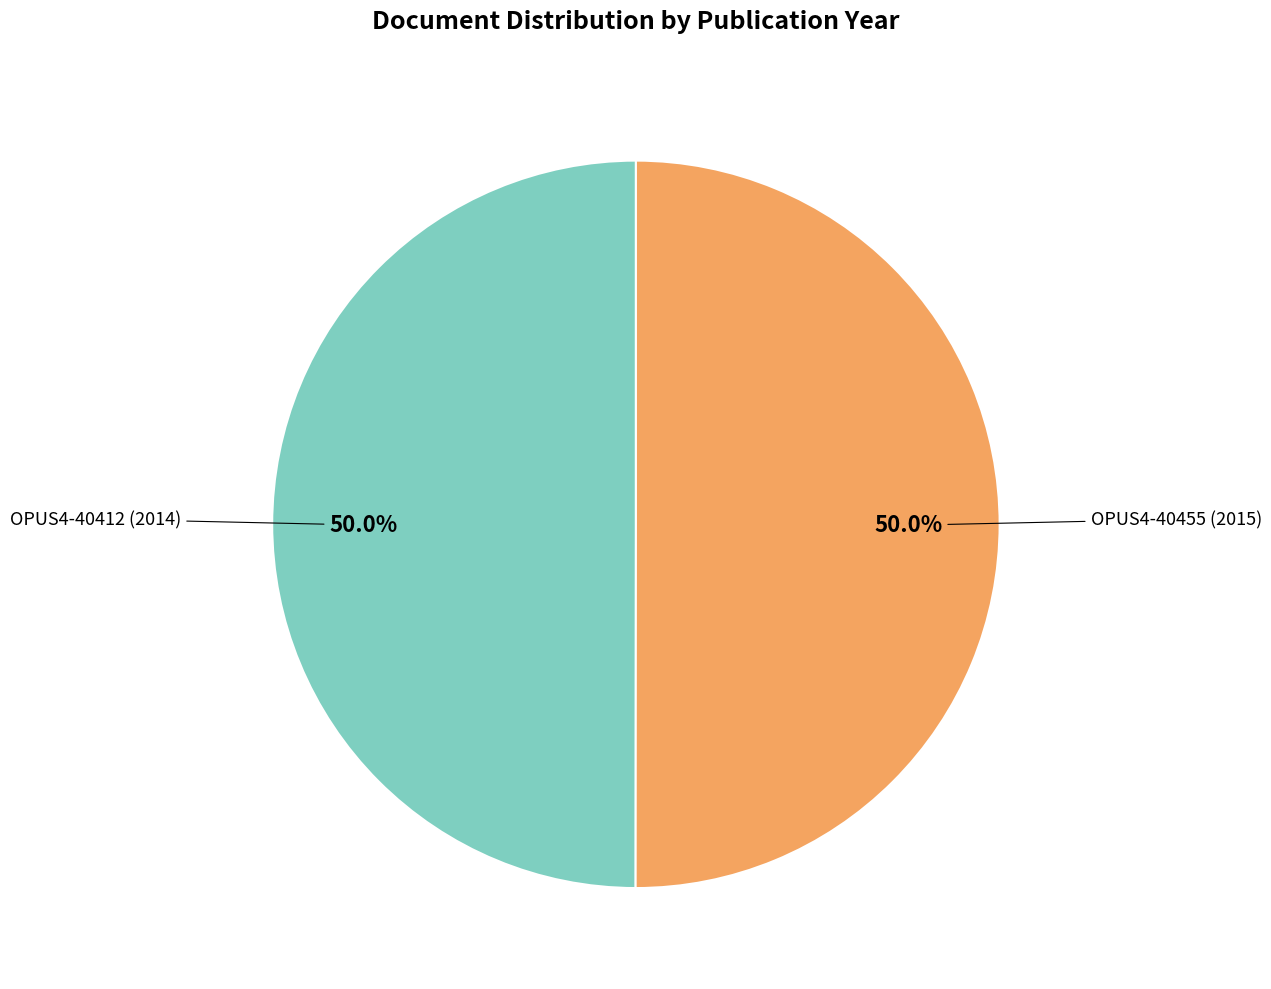

Which slice is the smallest?

OPUS4-40412